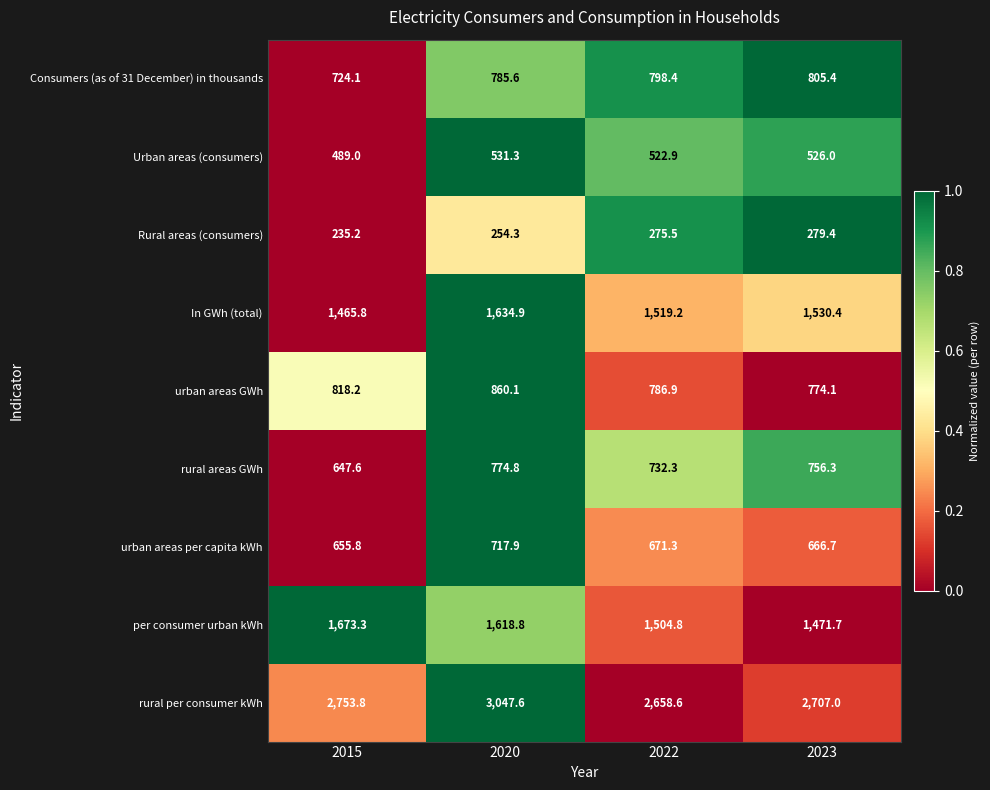

Is it true that urban areas GWh equals 475.4 at 2020?

False